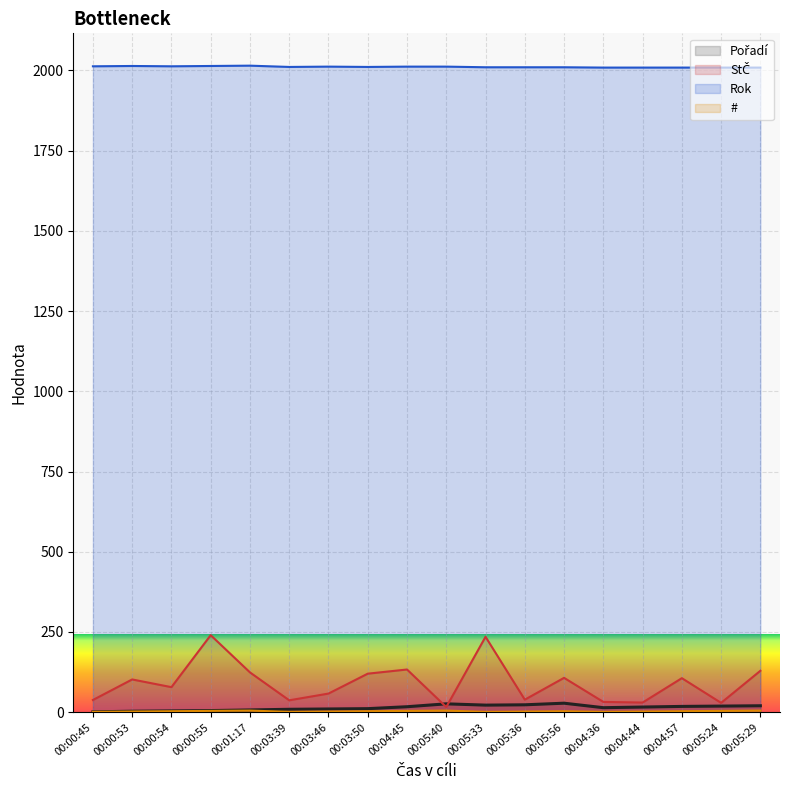

True or false: Rok has a value of 3039 at 00:05:29.

False